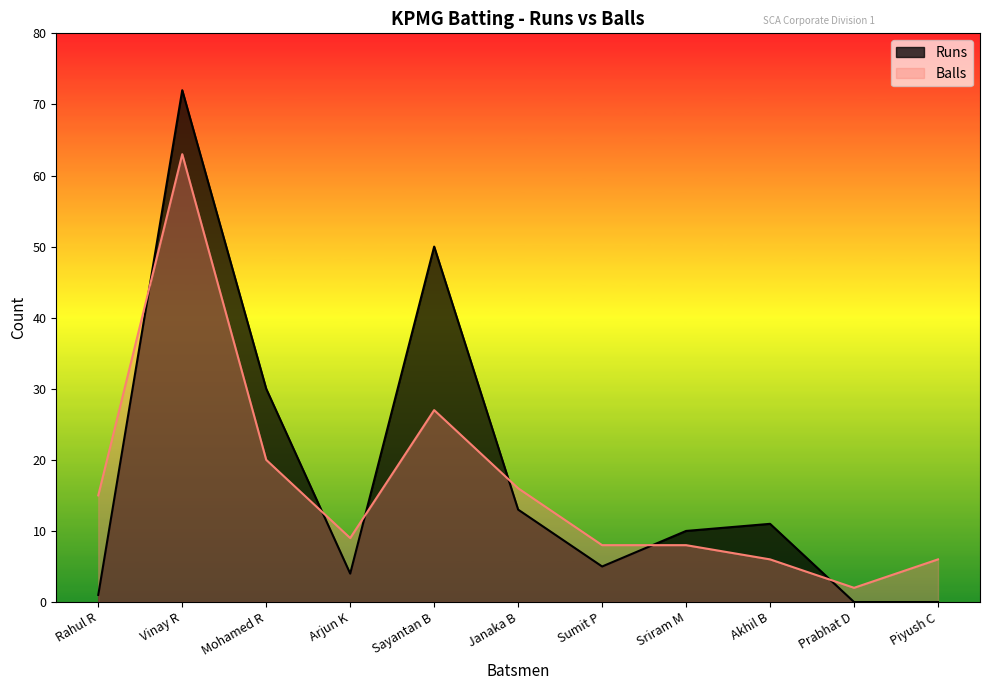

At which label does Runs reach its peak?

Vinay R